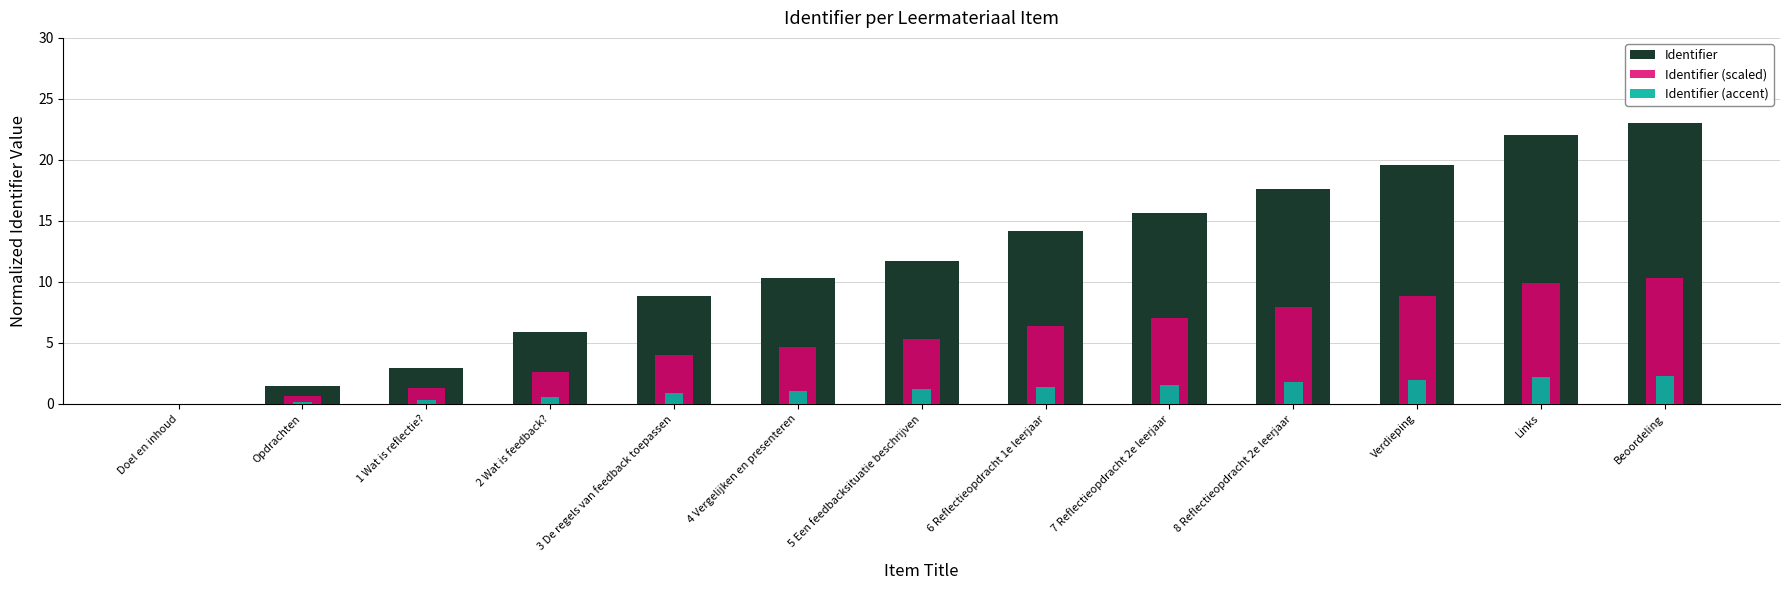

The value of Identifier at 6 Reflectieopdracht 1e leerjaar is 24.5. True or false?

False